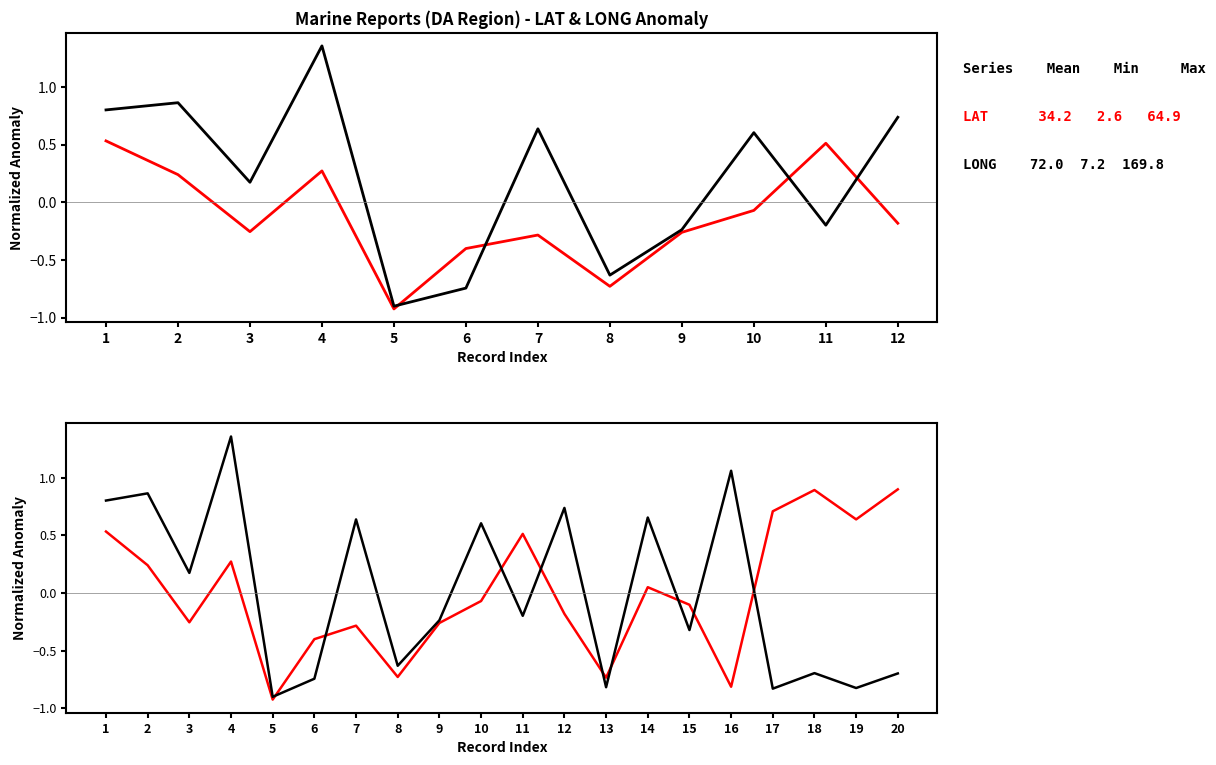

Between which two adjacent categories do LONG and LAT first intersect?

5 and 6